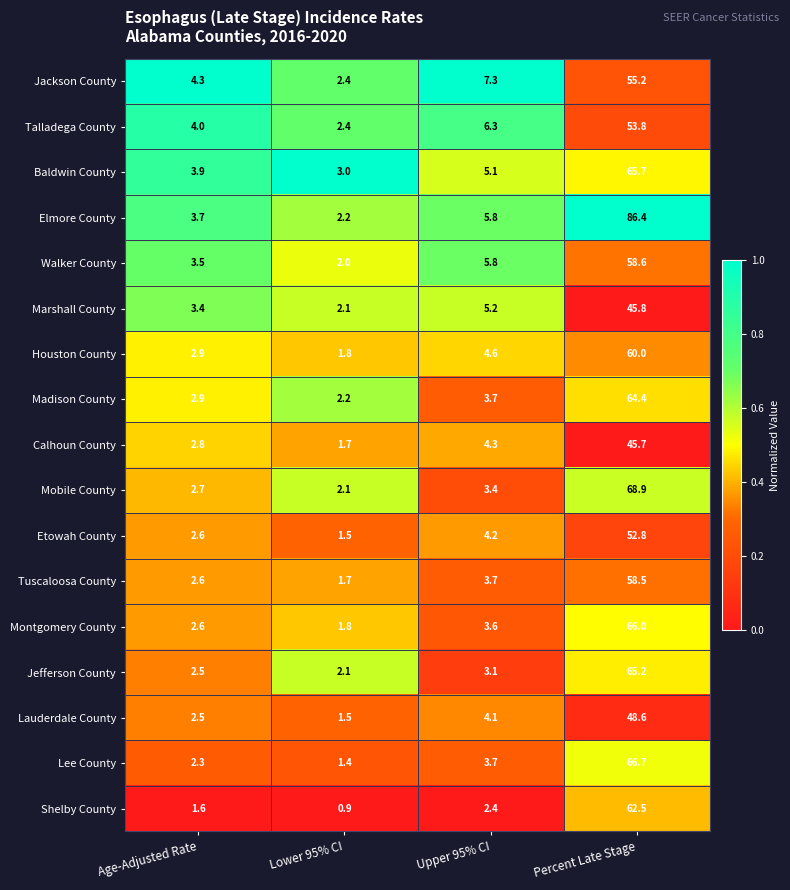

Rank the categories by Elmore County value from lowest to highest.

Lower 95% CI, Age-Adjusted Rate, Upper 95% CI, Percent Late Stage